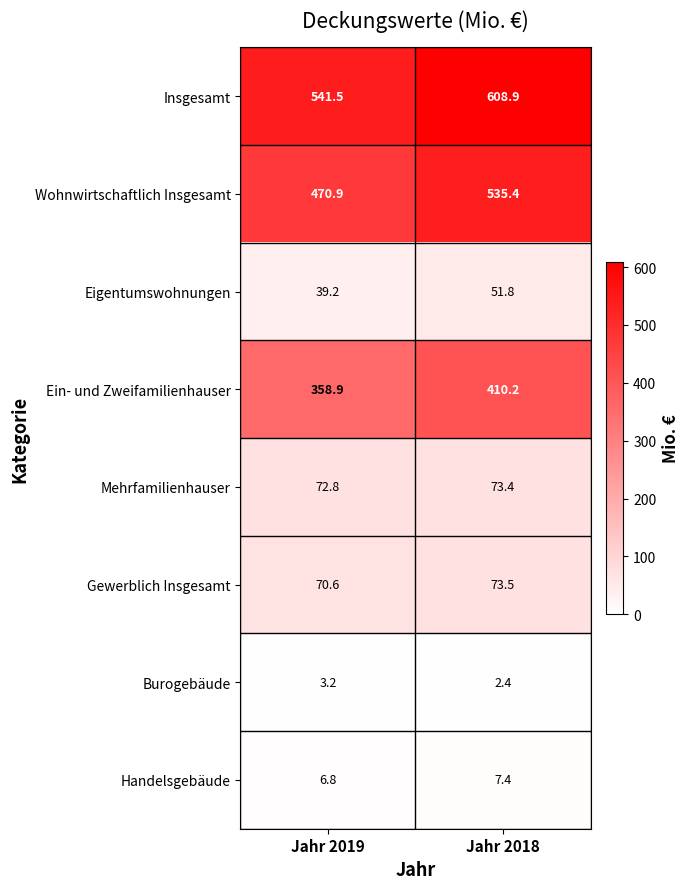

At how many categories does at least one series exceed 303?

2